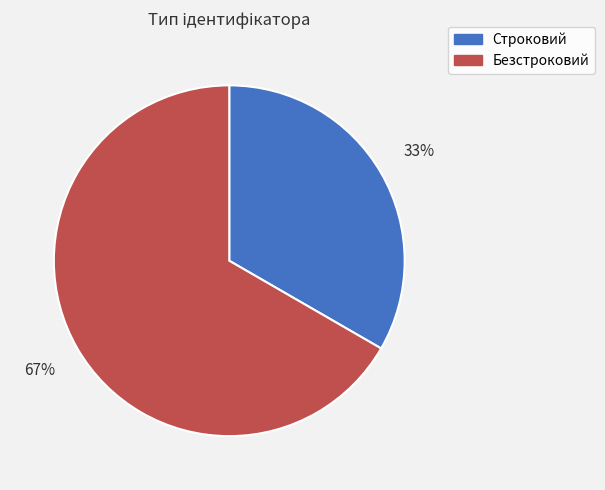

Does Строковий represent more than half of the total?

No